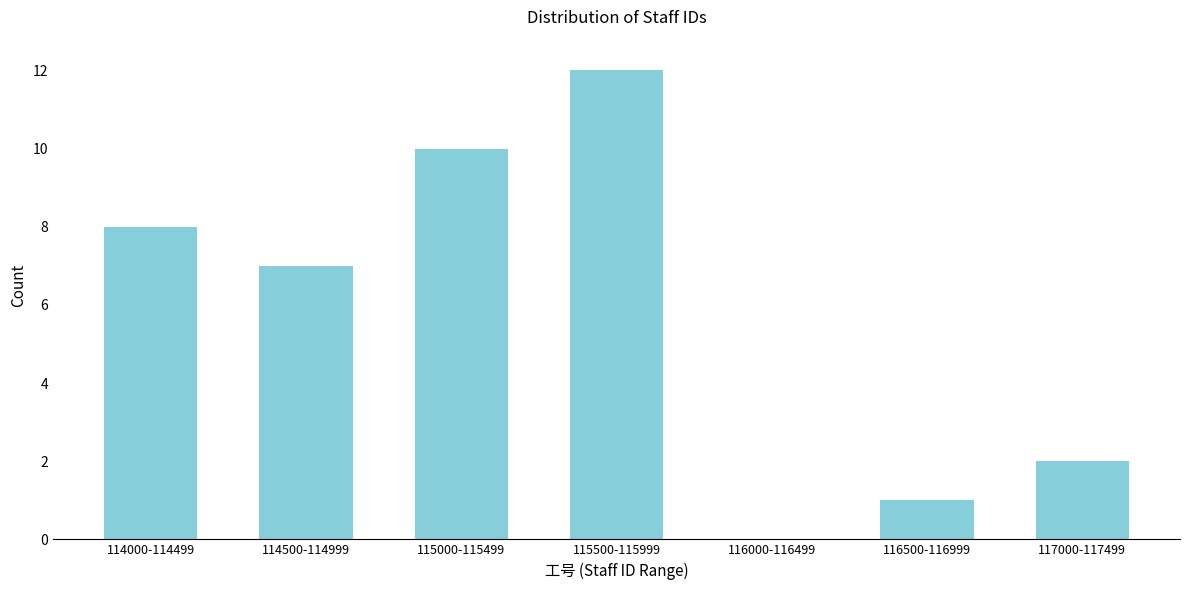

Reading left to right, extract all data points from this chart.

114000-114499=8	114500-114999=7	115000-115499=10	115500-115999=12	116000-116499=0	116500-116999=1	117000-117499=2